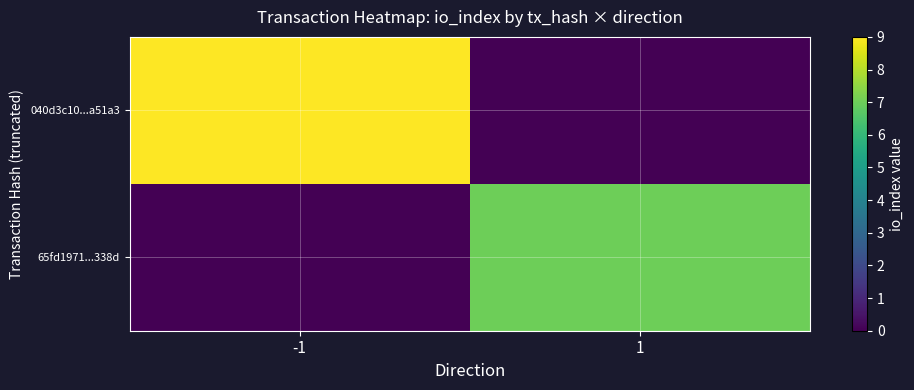

Which series has the widest spread of values?

040d3c10...a51a3